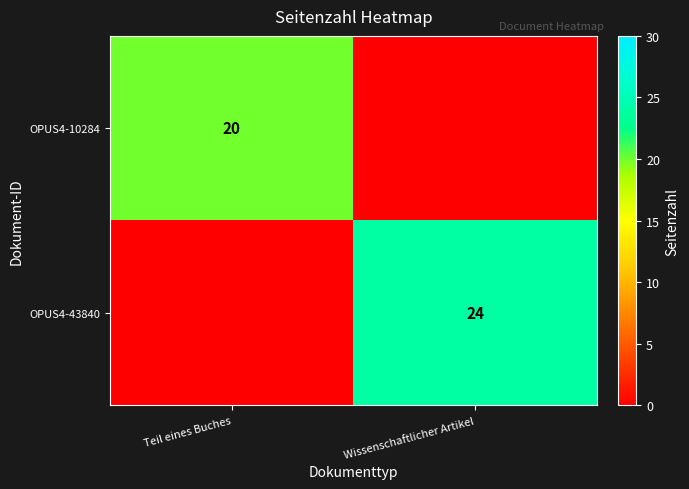

The value of OPUS4-43840 at Wissenschaftlicher Artikel is 13. True or false?

False